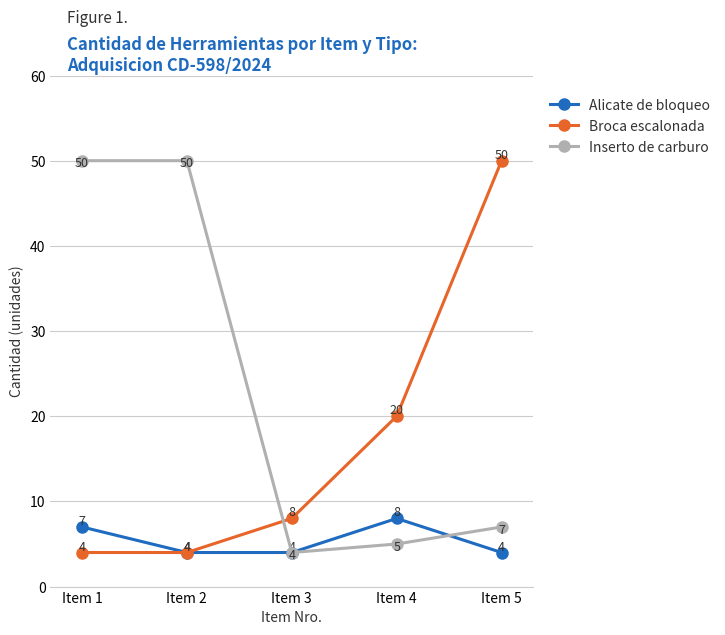

What is the smallest value displayed?

4